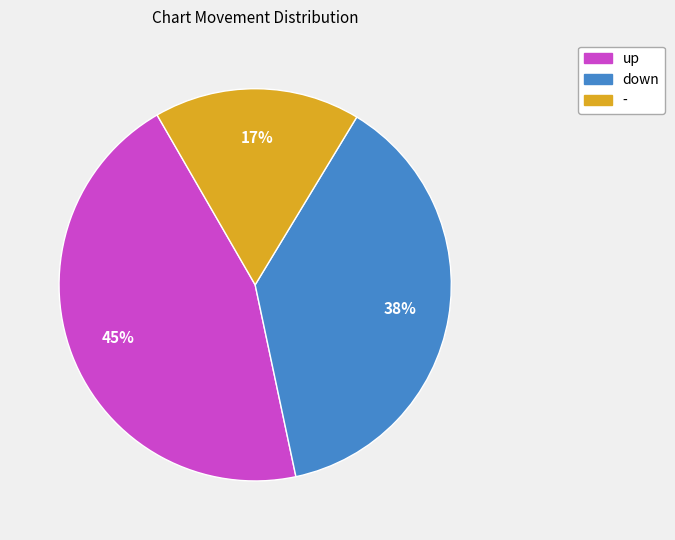

Is there any slice that represents more than half of the pie?

No